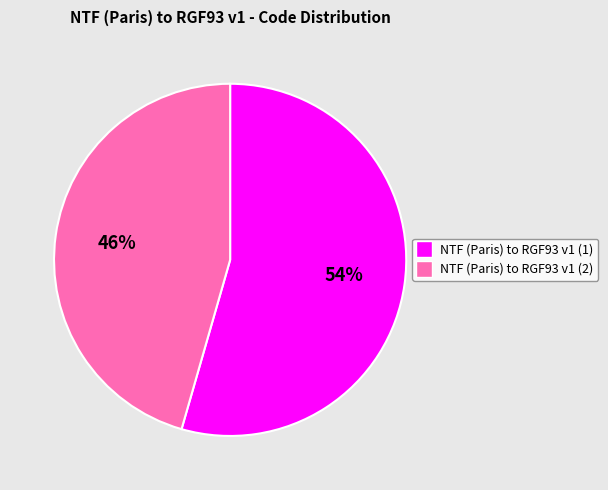

To the nearest percent, what percentage of the pie is NTF (Paris) to RGF93 v1 (1)?

54%